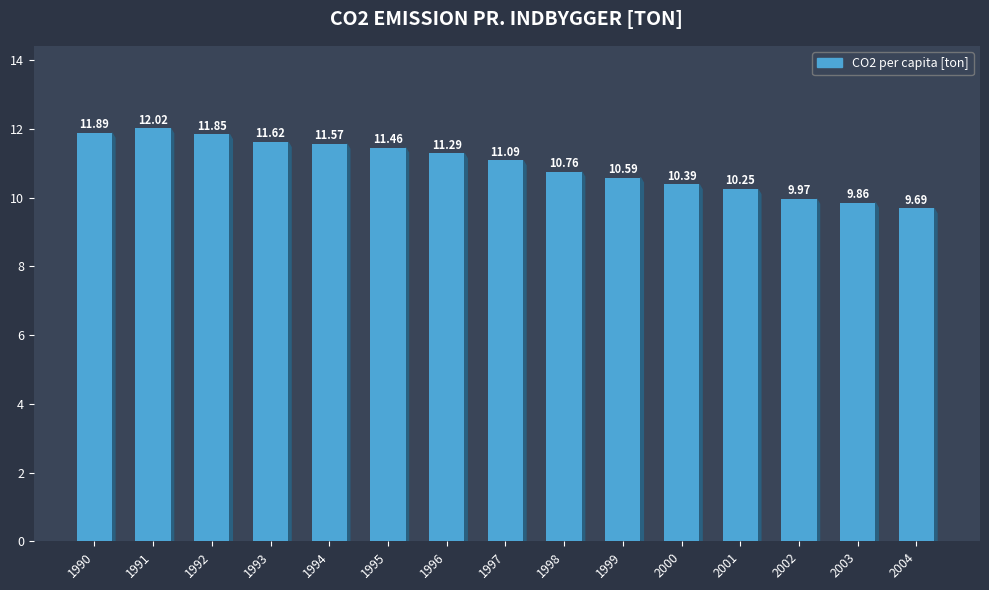

Rank the categories by value from lowest to highest.

2004, 2003, 2002, 2001, 2000, 1999, 1998, 1997, 1996, 1995, 1994, 1993, 1992, 1990, 1991